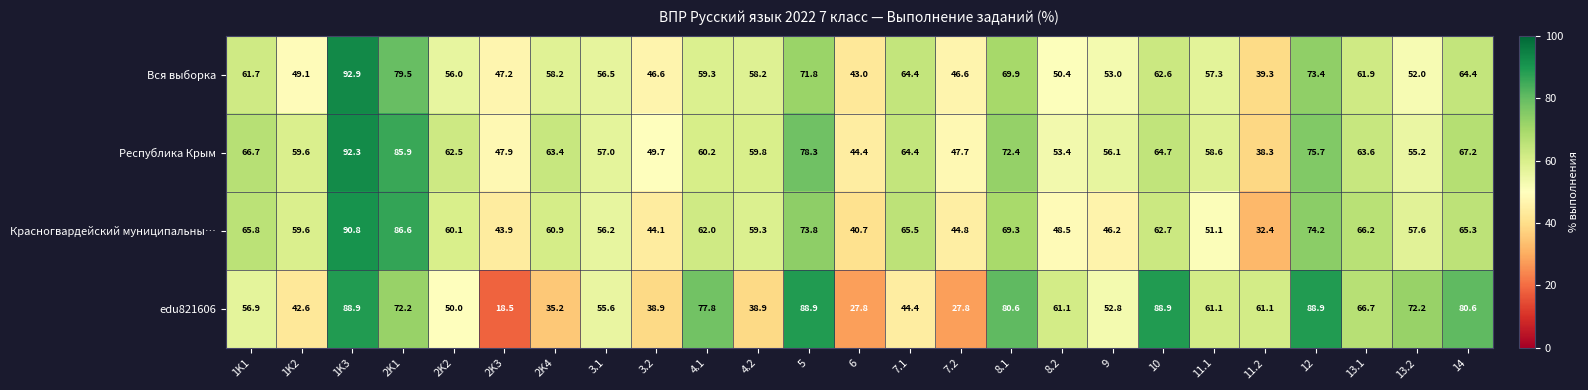

What is the greatest value displayed?

92.9